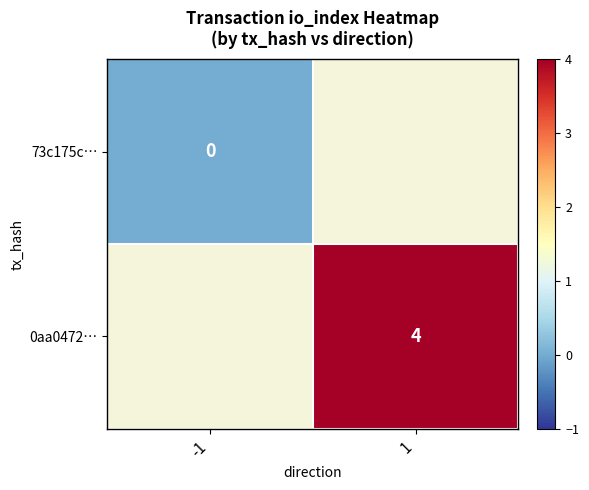

The 0aa0472… series shows 1 at 1. True or false?

False